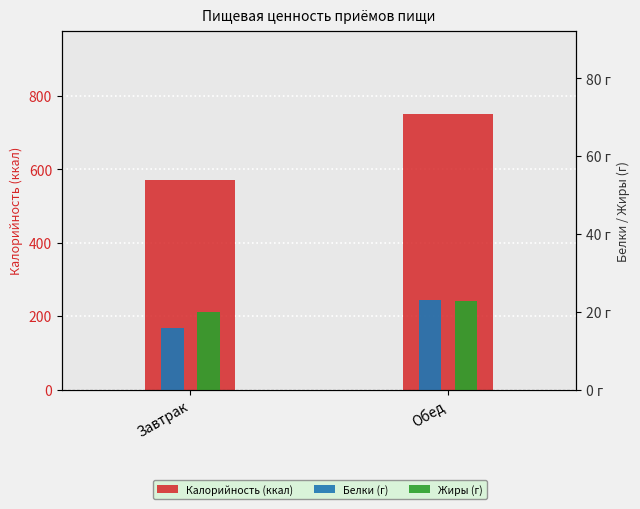

What is the sum of all Белки values?

38.7